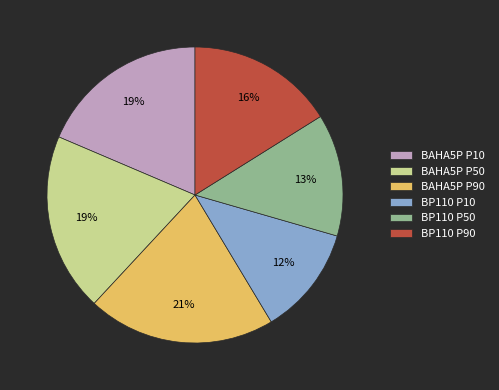

To the nearest percent, what percentage of the pie is BAHA5P P10?

19%